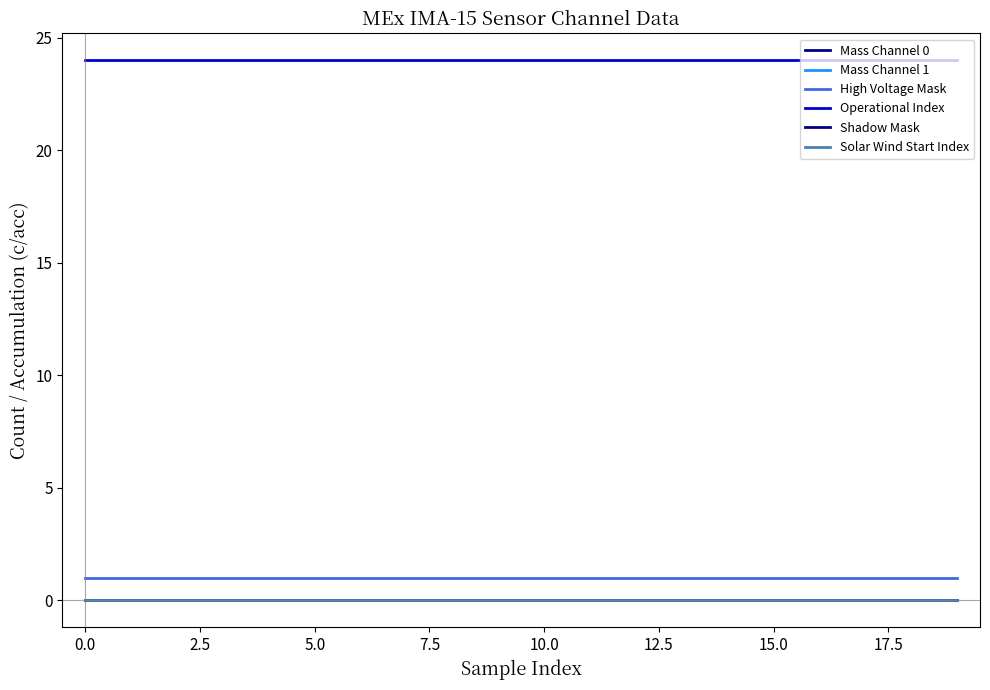

At how many categories does at least one series exceed 8?

20